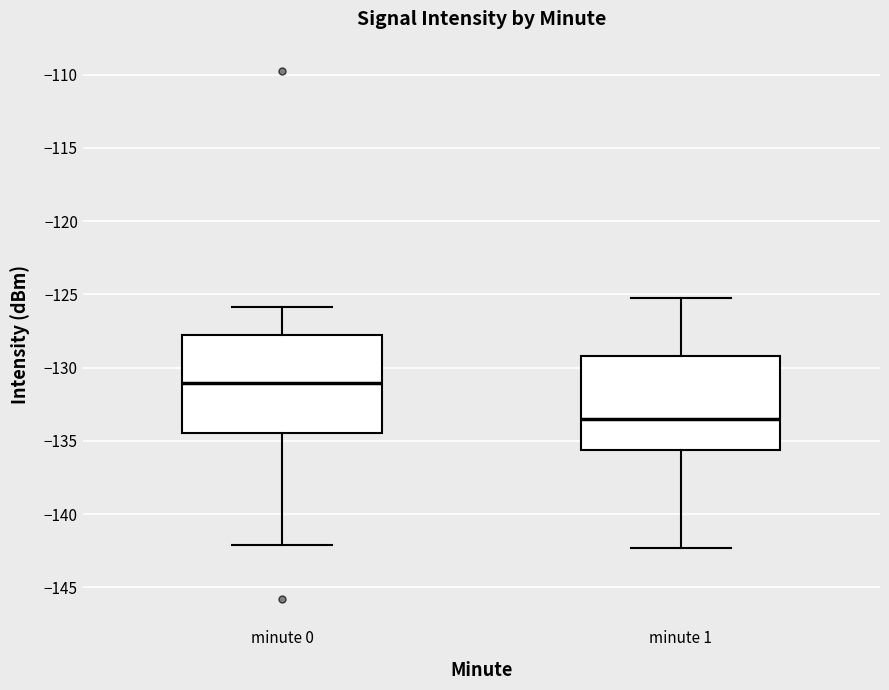

Reading left to right, read every box against the y-axis: the position of its median line, the range the box covers, and the ends of its whiskers. The values are not printed on the chart, so give them approximately, as read against the axis.

minute 0: median -131.0, box -134.5 to -128.0, whiskers -142.0 to -126.0
minute 1: median -133.5, box -135.5 to -129.0, whiskers -142.5 to -125.0